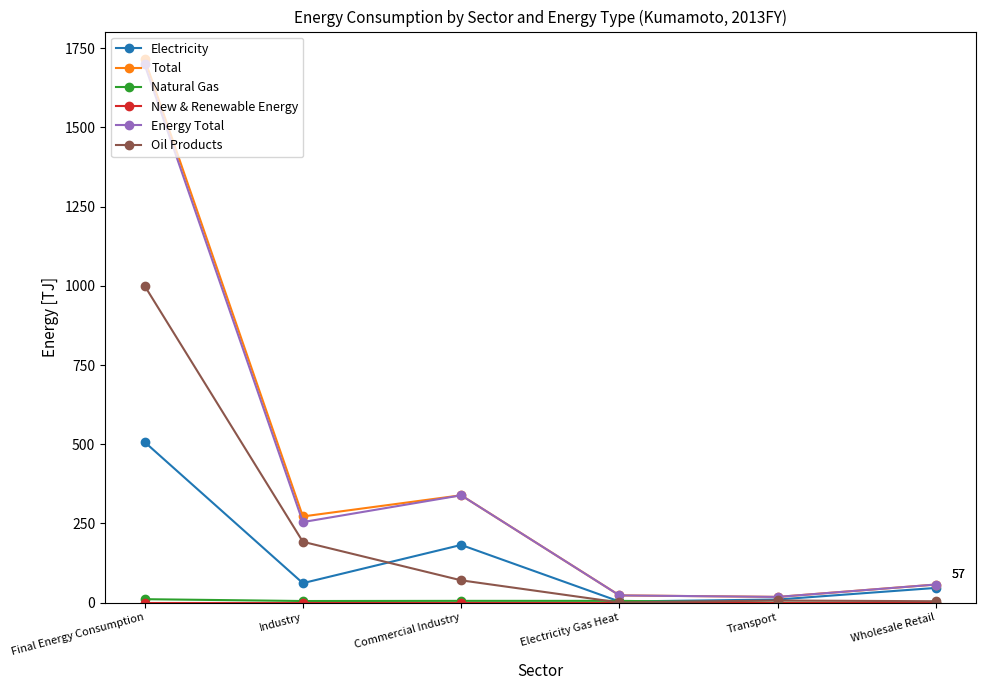

Which series has the largest range (max minus min)?

Total